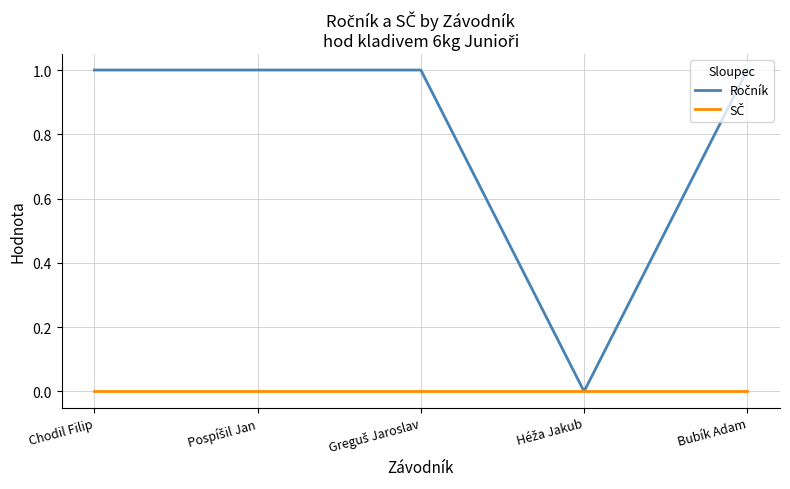

What position from the left is Chodil Filip?

1